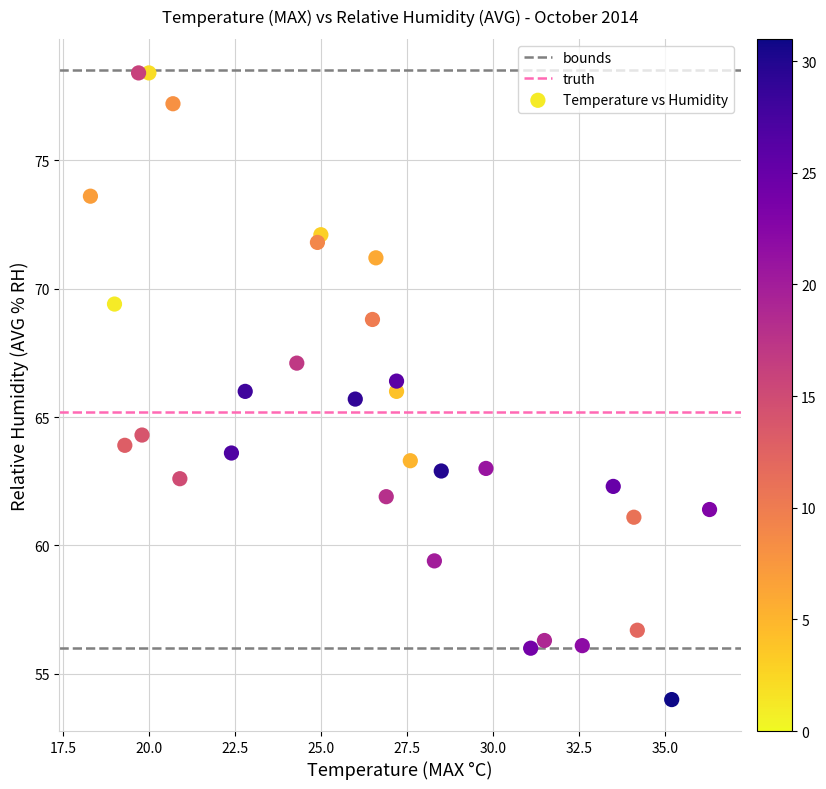

What is the range of X values (max minus min)?

18.0